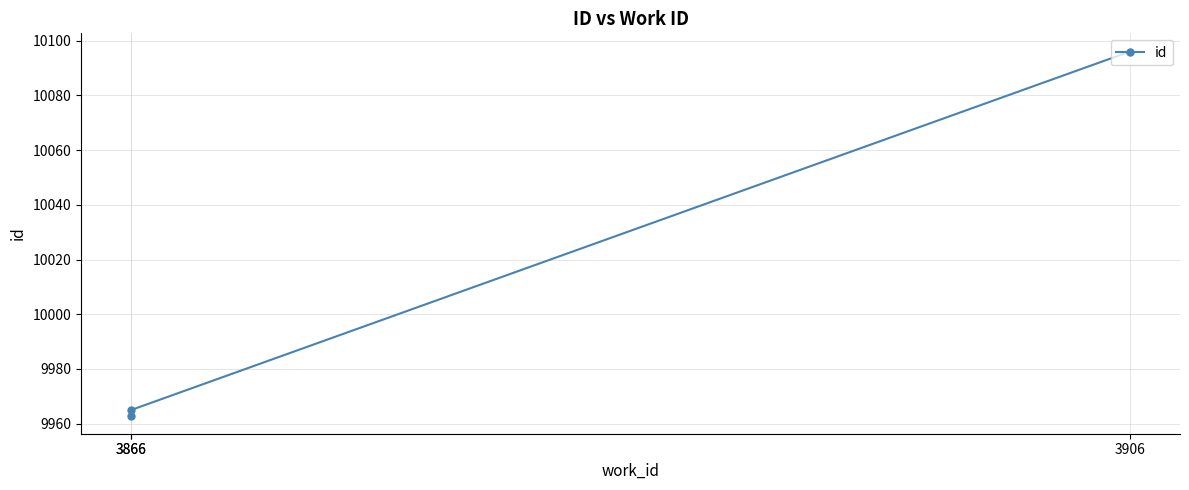

What is the sum of the values at 3866 and 3866?

19928